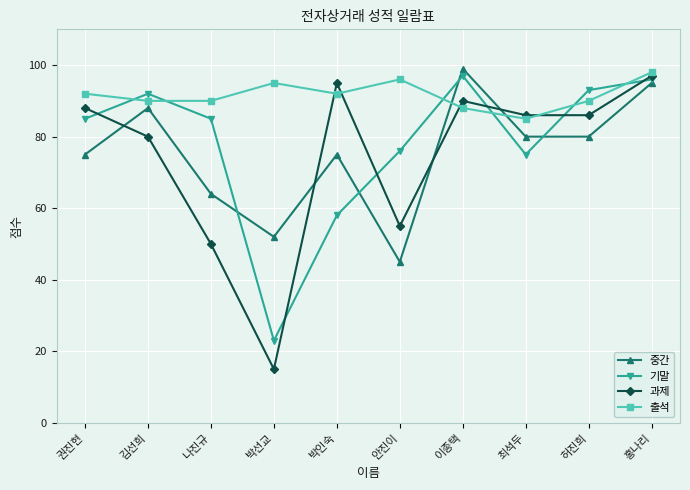

What are all the series names shown in the legend?

중간, 기말, 과제, 출석